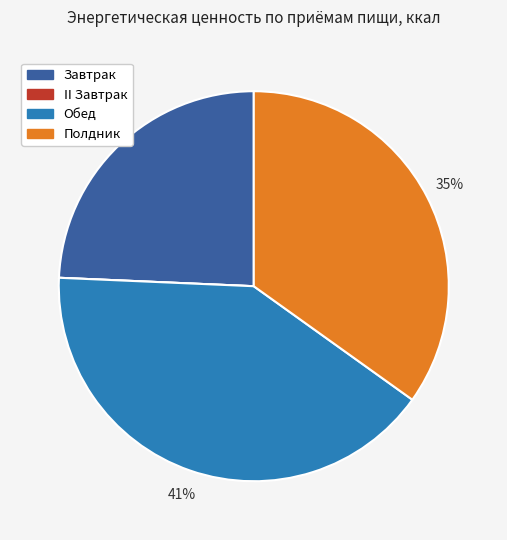

Combined, do Завтрак and Обед account for over 50%?

Yes